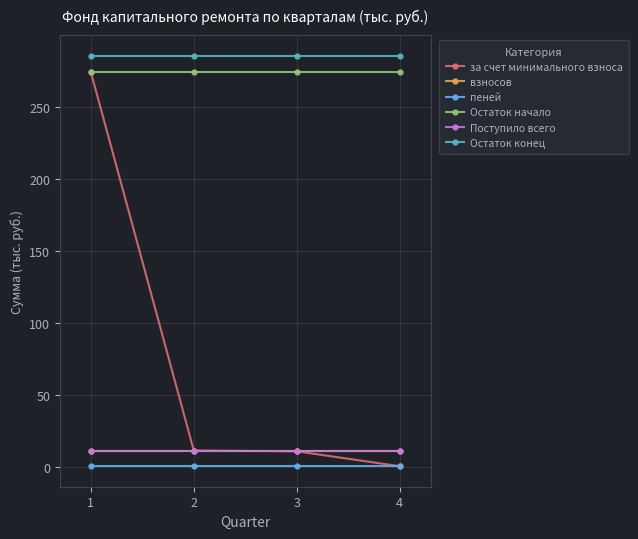

Which series has the widest spread of values?

за счет минимального взноса